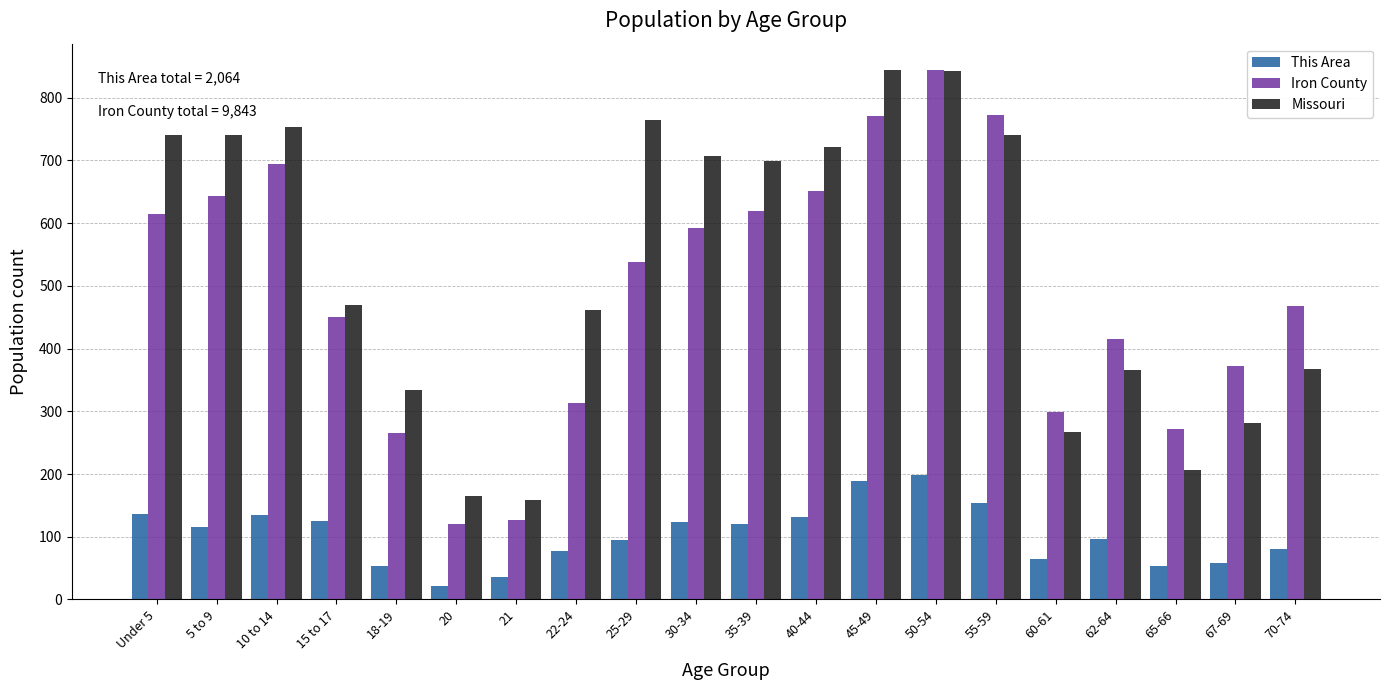

At 30-34, list the series in order from smallest to largest.

This Area, Iron County, Missouri